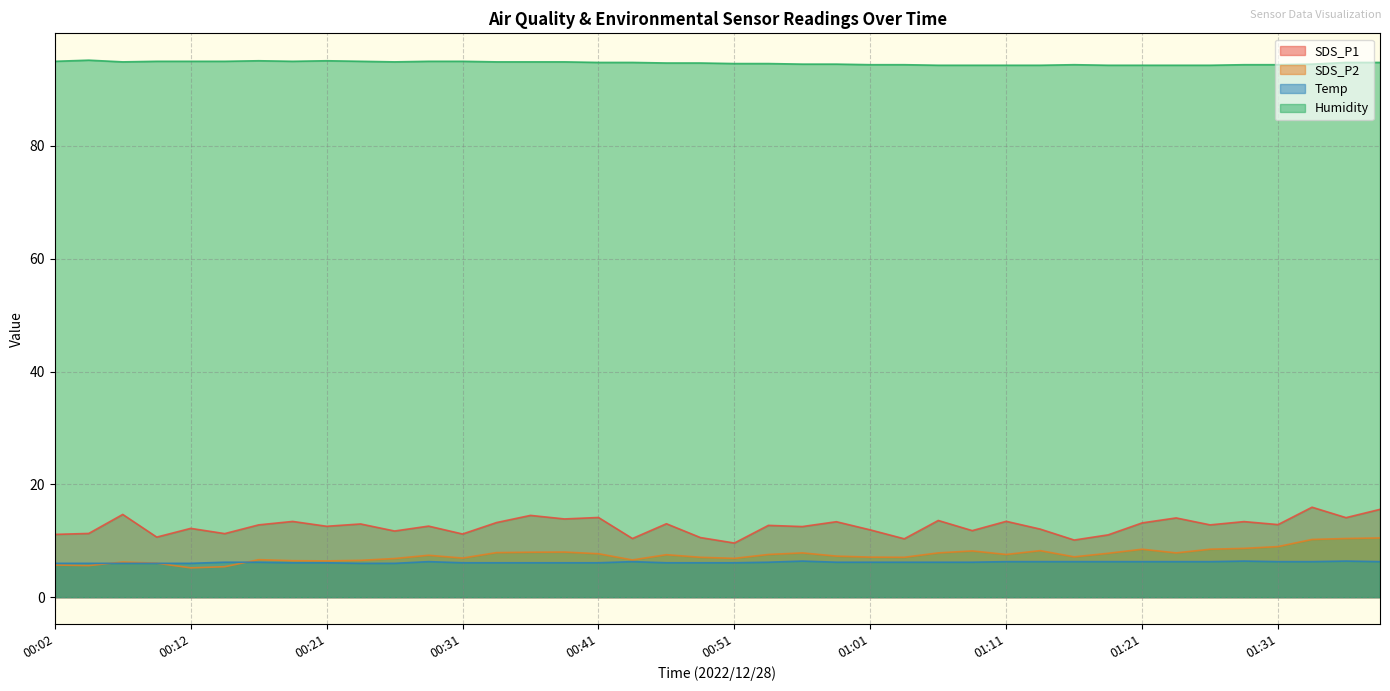

Count the Humidity values in the range 94 to 95.

37